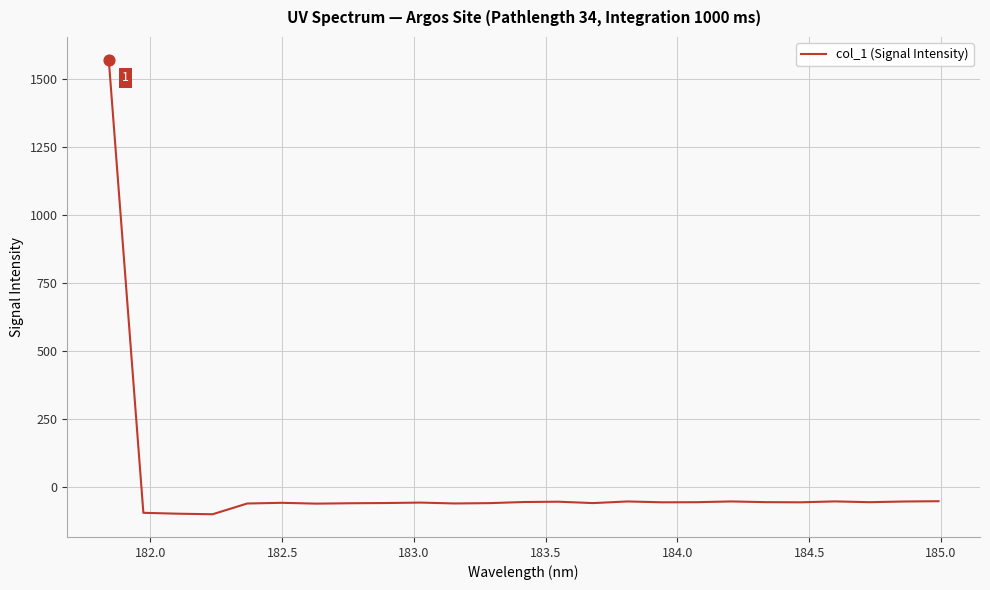

What is the smallest value displayed?

-99.9